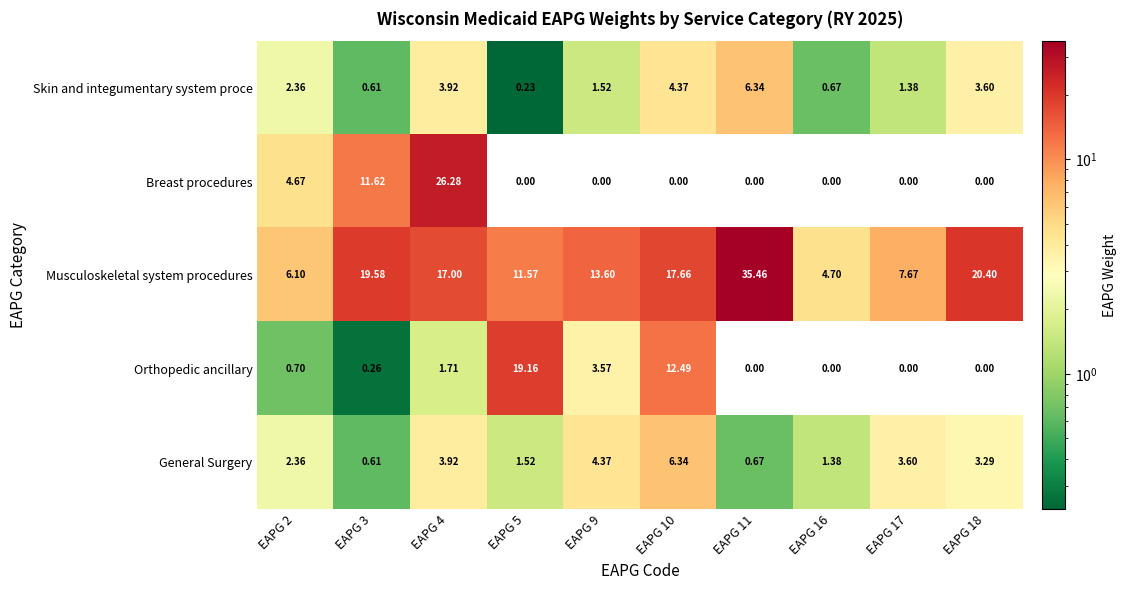

Which series has the largest total across all categories?

Musculoskeletal system procedures